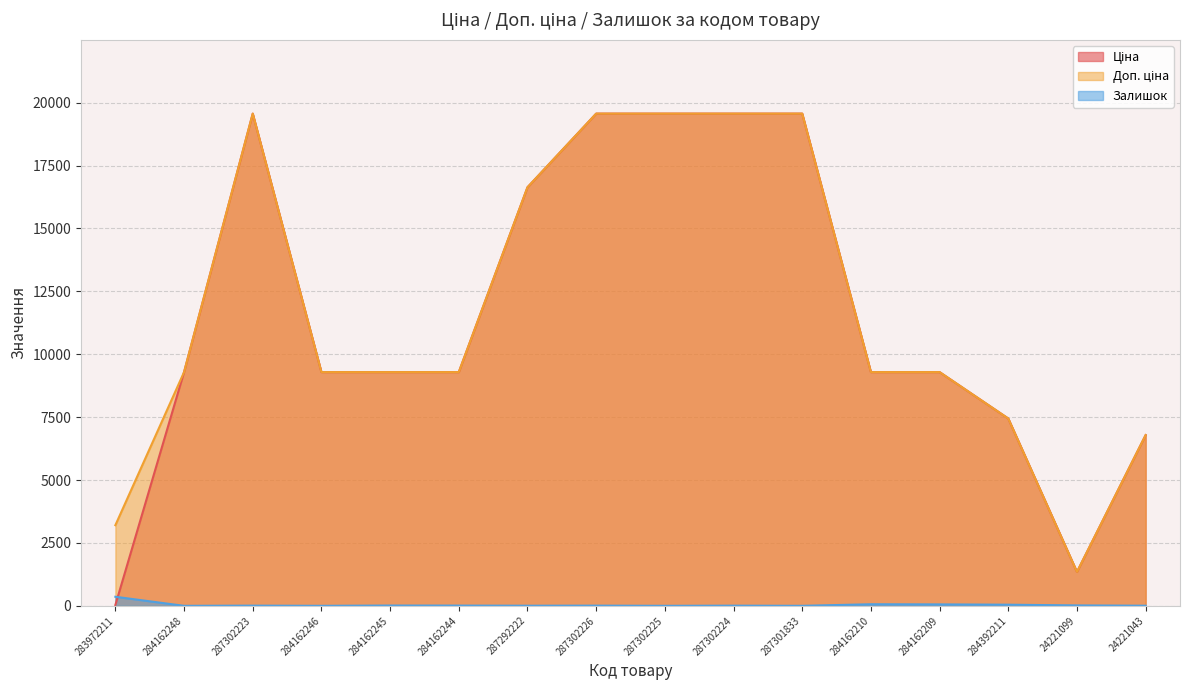

True or false: Залишок and Доп. ціна cross at least once.

False